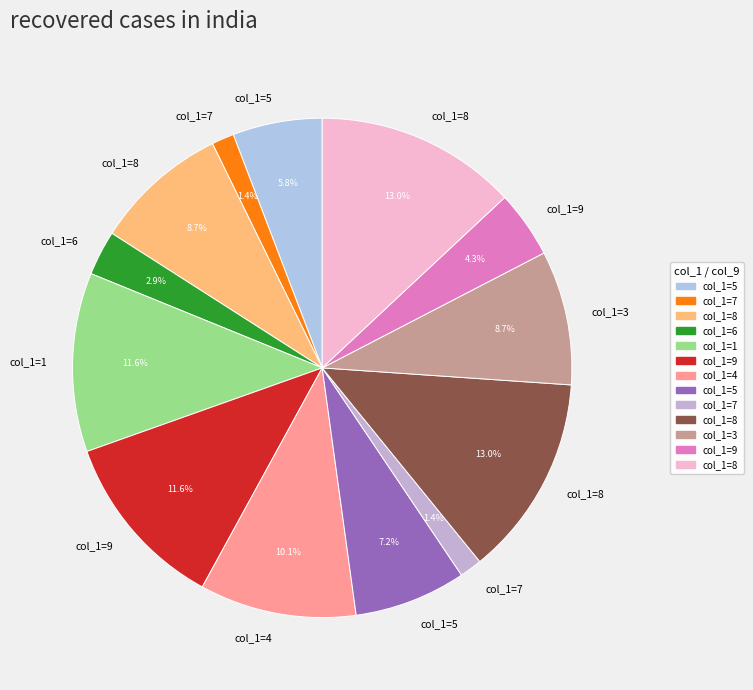

How many slices are in this pie chart?

13